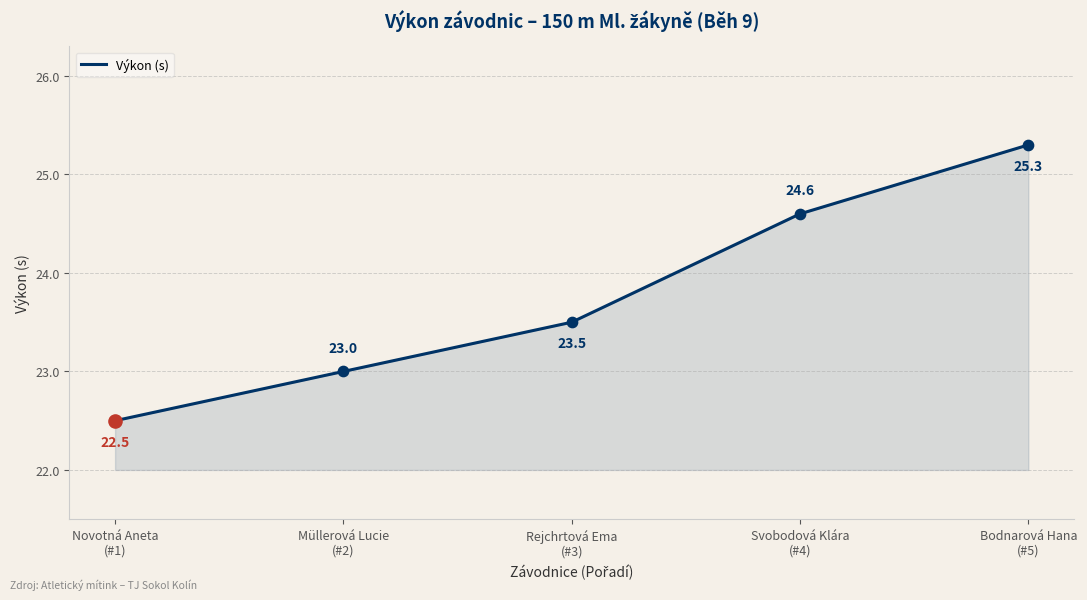

Between Novotná Aneta
(#1) and Svobodová Klára
(#4), which is larger?

Svobodová Klára
(#4)